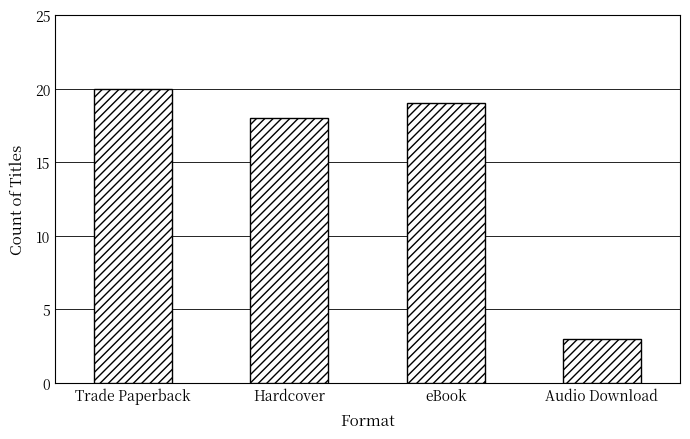

Reading left to right, transcribe all the data shown in this chart.

20	18	19	3